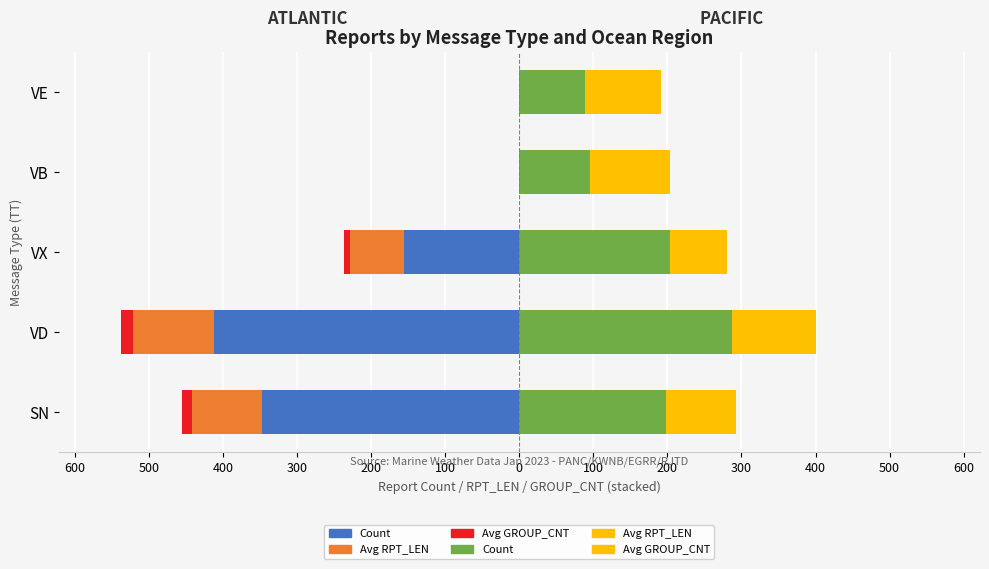

Between VD and VB, which series saw the biggest shift?

ATLANTIC Count